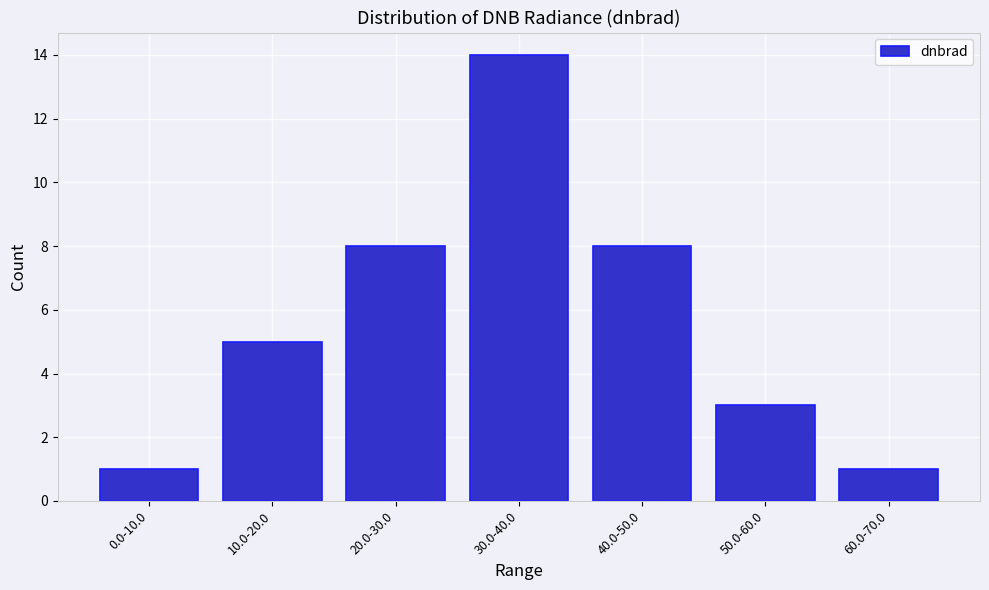

Reading left to right, what are all the values shown in this chart?

1	5	8	14	8	3	1